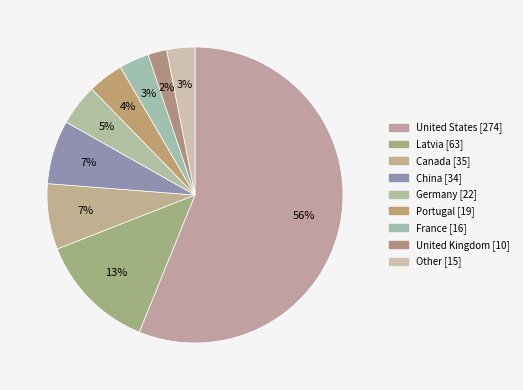

What is the smallest slice in the pie chart?

United Kingdom